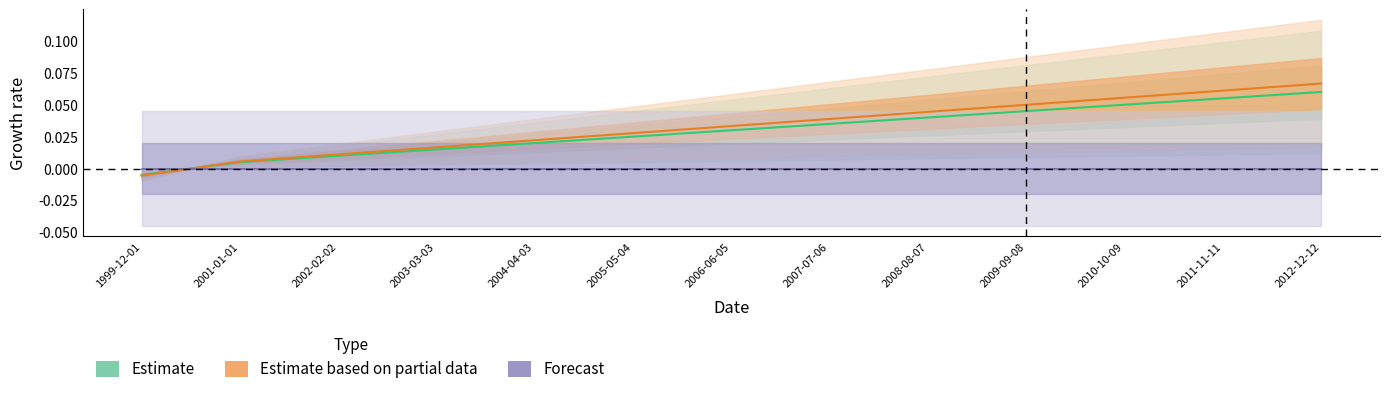

Which category has the lowest value across all series?

1999-12-01